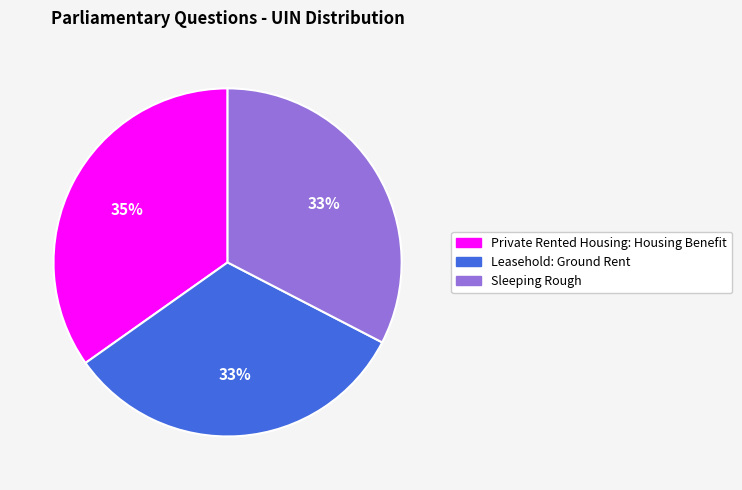

What percentage is the Sleeping Rough slice, to the nearest percent?

33%